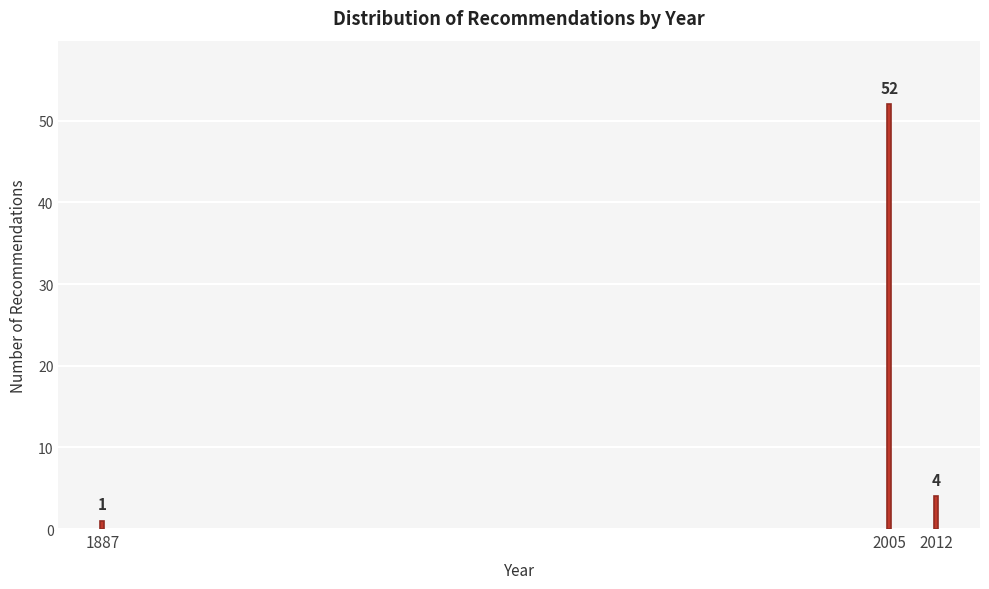

Reading left to right, list all the values displayed in this chart.

1	52	4